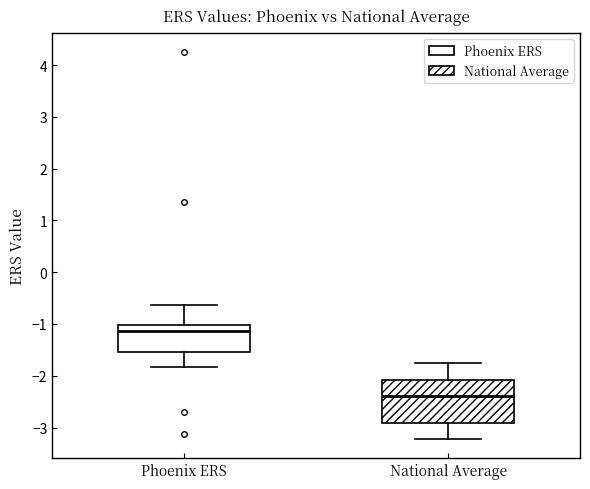

Which box's median line is the highest?

Phoenix ERS